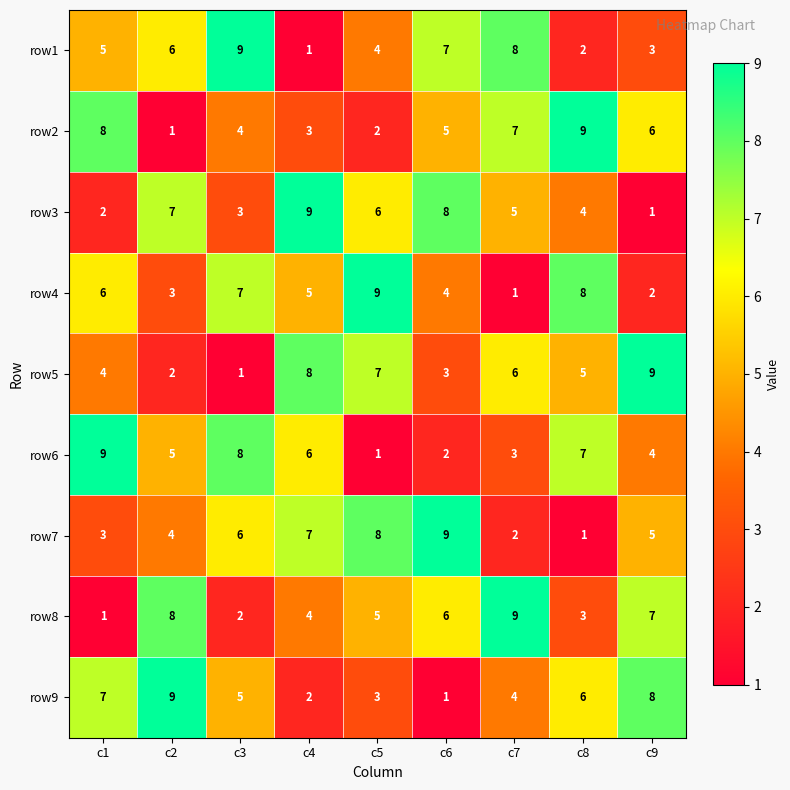

What value does the row4 series have at c1?

6